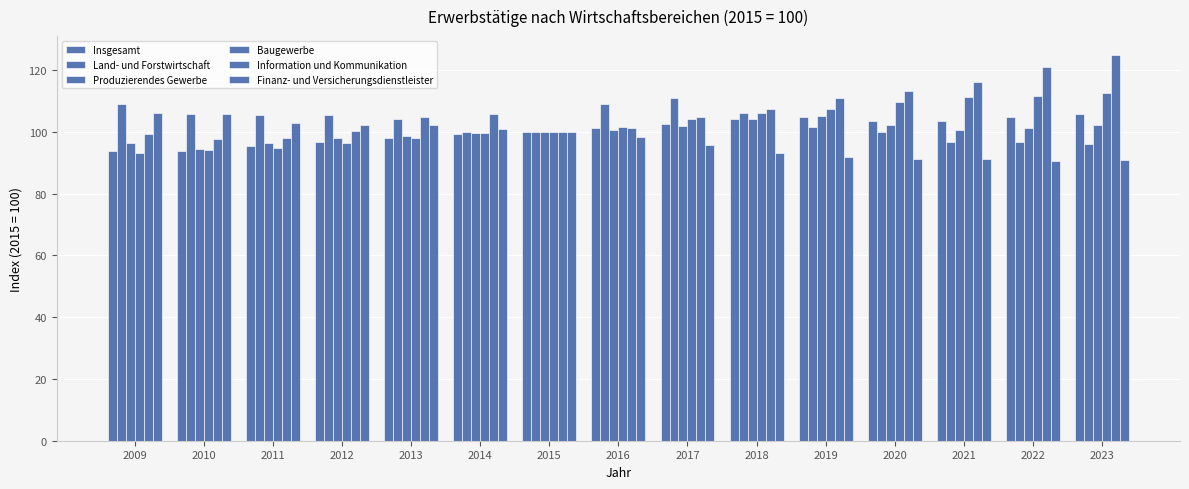

Reading right to left, transcribe all the data shown in this chart.

Insgesamt: 105.9	104.8	103.5	103.6	104.6	104.1	102.7	101.3	100.0	99.2	97.9	96.7	95.3	93.9	93.9
Land- und Forstwirtschaft: 96.1	96.6	96.8	99.9	101.6	106.2	110.9	109.0	100.0	99.9	104.2	105.6	105.5	105.7	109.1
Produzierendes Gewerbe: 102.1	101.2	100.5	102.1	105.1	104.0	102.0	100.6	100.0	99.5	98.6	97.9	96.4	94.6	96.3
Baugewerbe: 112.6	111.7	111.4	109.7	107.3	106.0	104.0	101.7	100.0	99.7	97.9	96.5	94.7	94.1	93.2
Information und Kommunikation: 124.7	121.1	116.2	113.2	111.0	107.3	104.6	101.3	100.0	105.8	104.8	100.2	98.0	97.7	99.1
Finanz- und Versicherungsdienstleister: 90.7	90.6	91.3	91.3	91.9	93.2	95.7	98.4	100.0	100.8	102.1	102.1	102.8	105.6	106.1